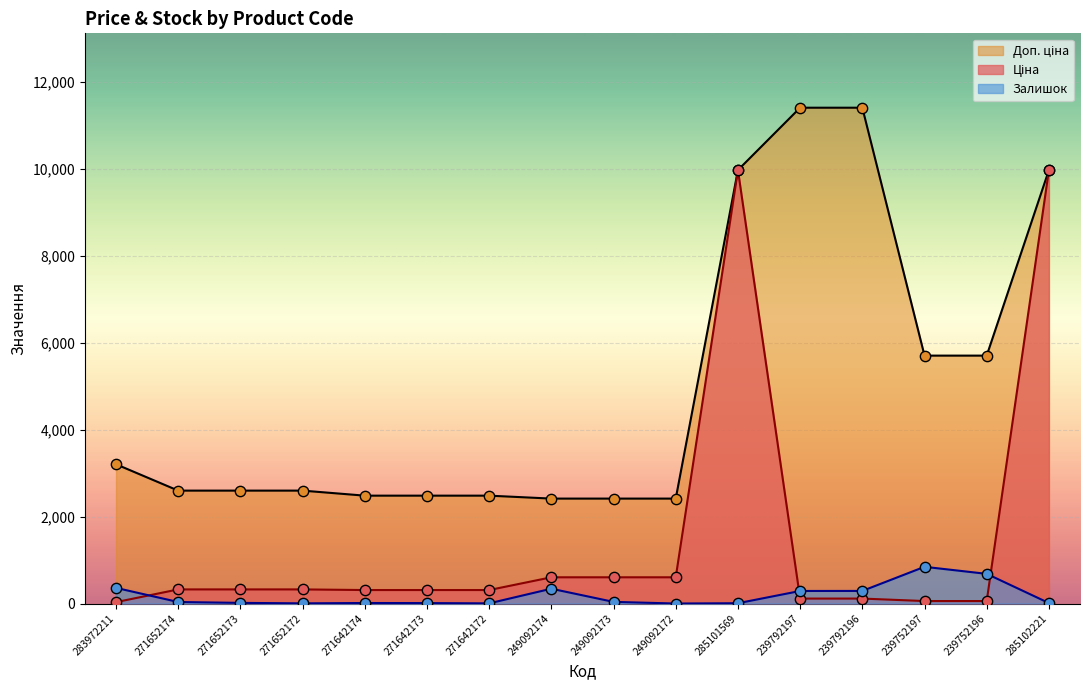

Is the value of Ціна at 239752197 greater than the value of Залишок at 239752197?

No